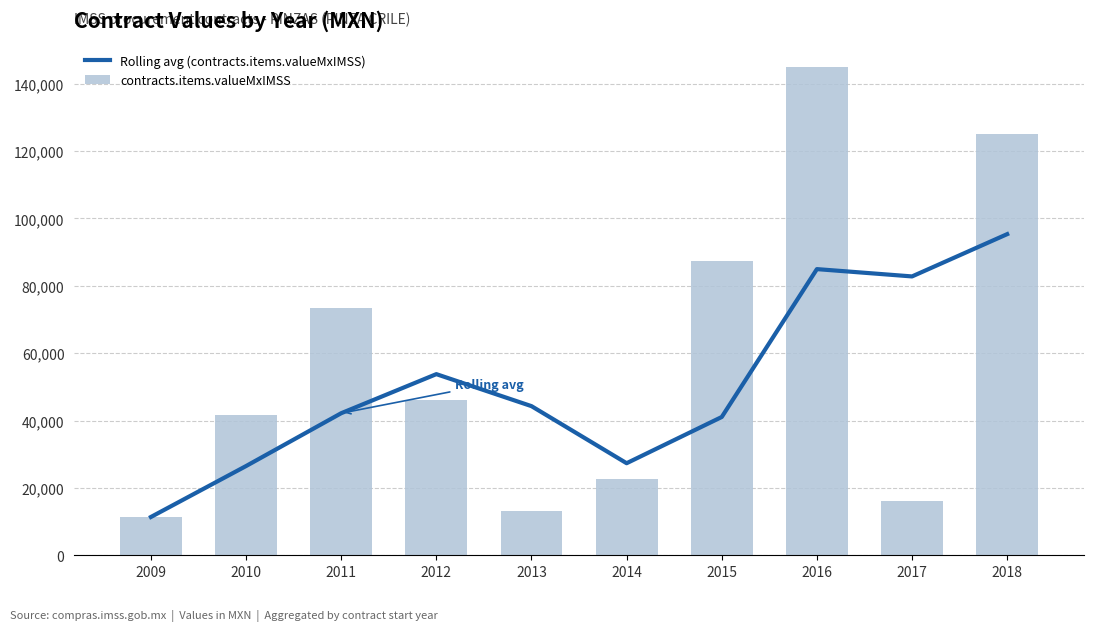

Is it true that Rolling avg (contracts.items.valueMxIMSS) equals 42178.8 at 2011?

True